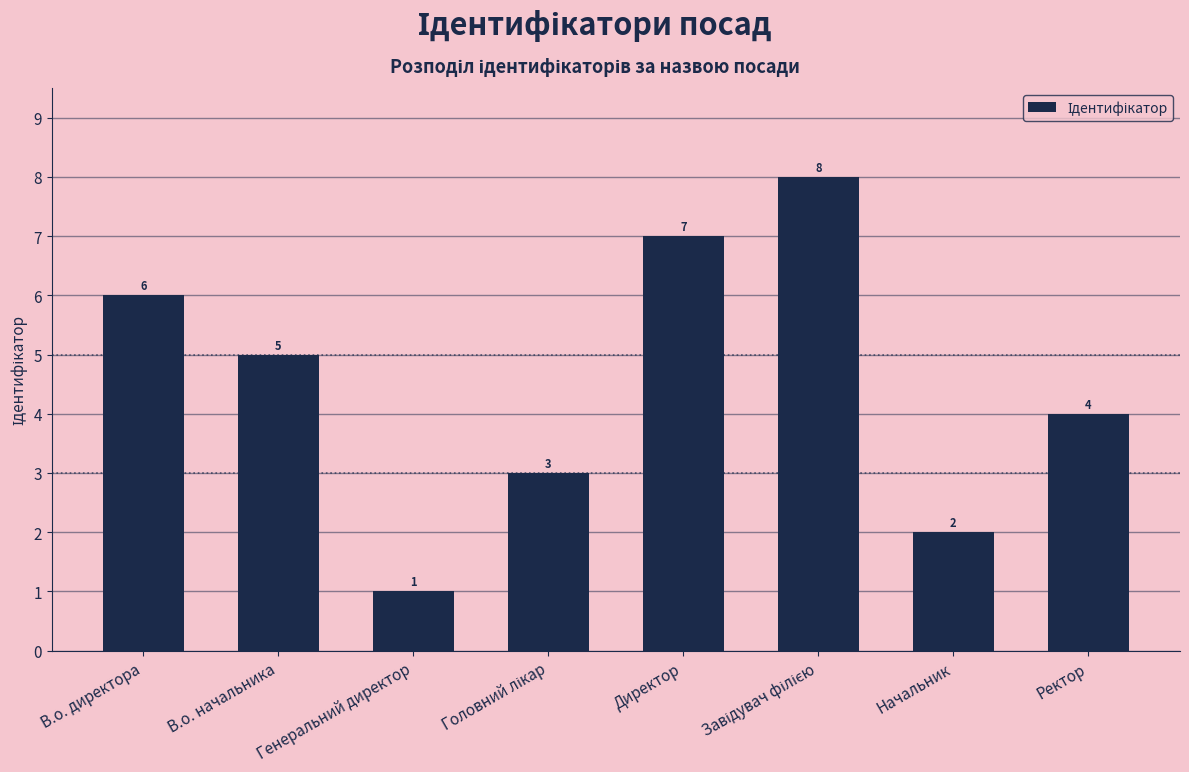

What is the greatest value displayed?

8